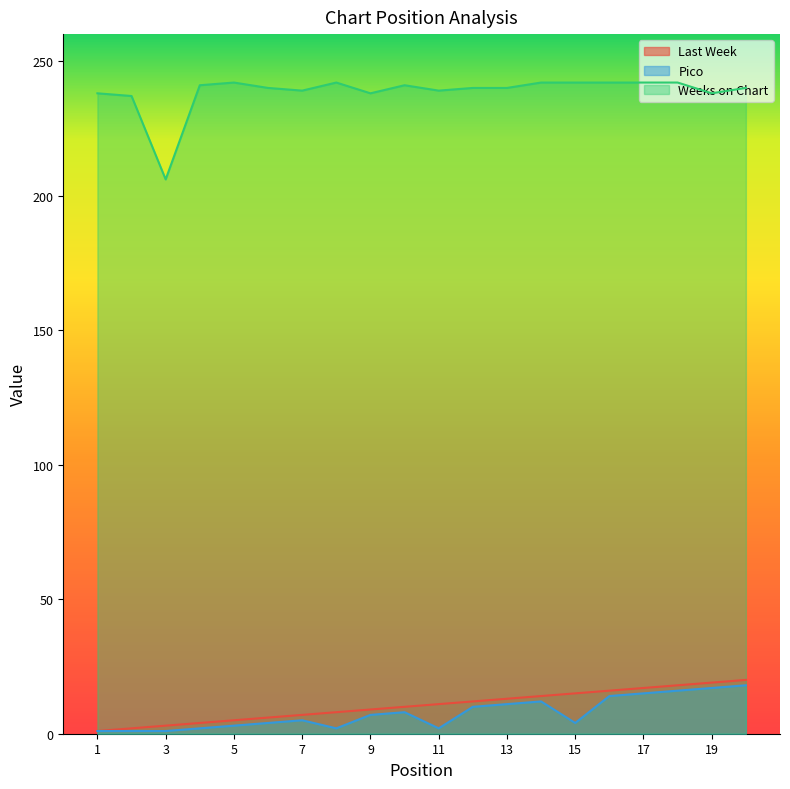

At which label is Pico closest to 9?

10